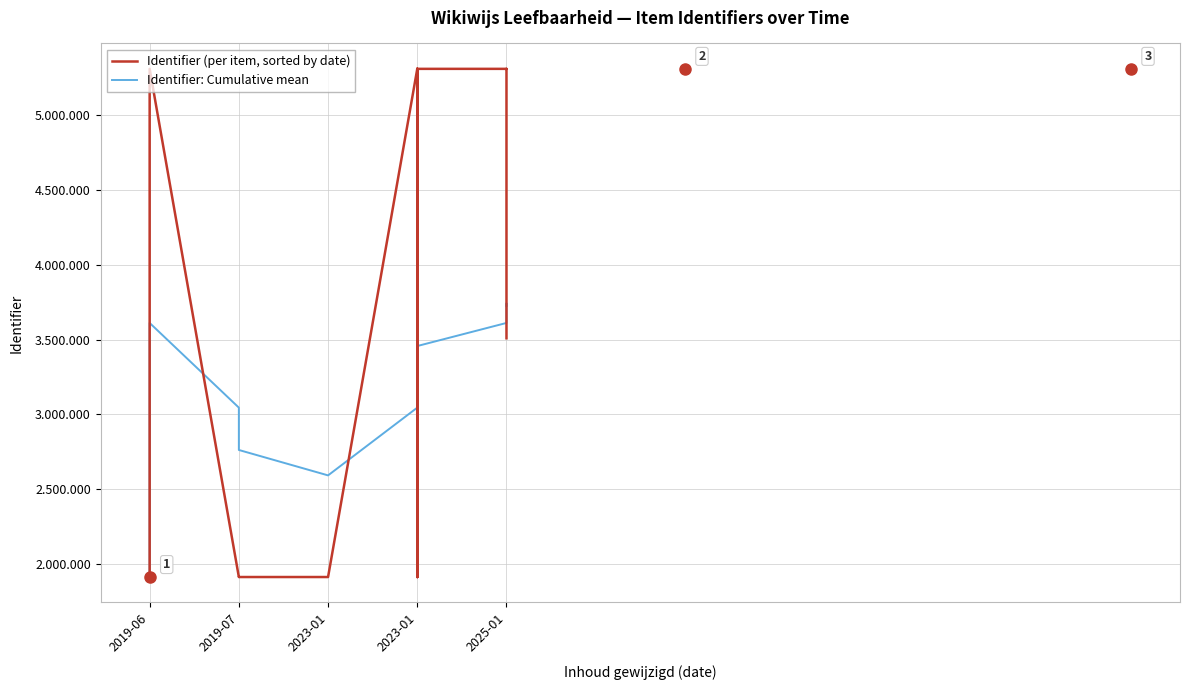

What is the label of the 14th point from the left?

2025-01